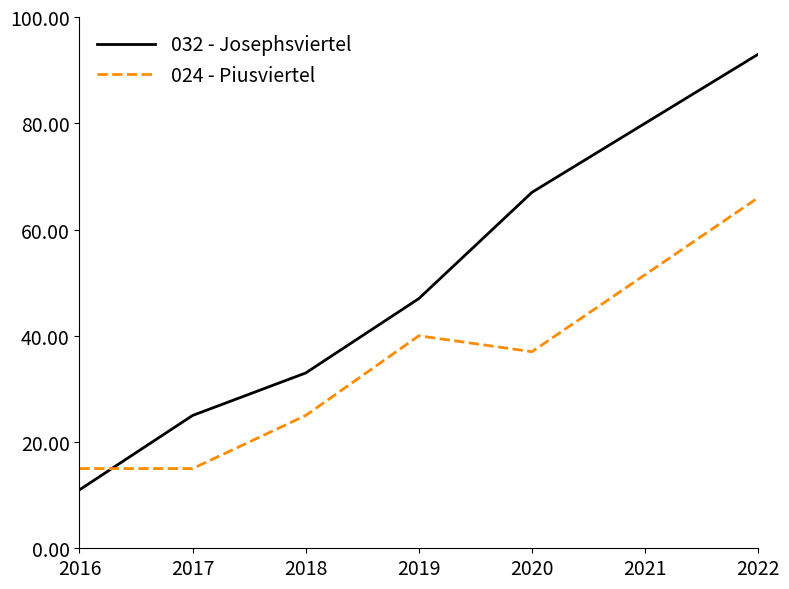

Which series has the widest spread of values?

032 - Josephsviertel